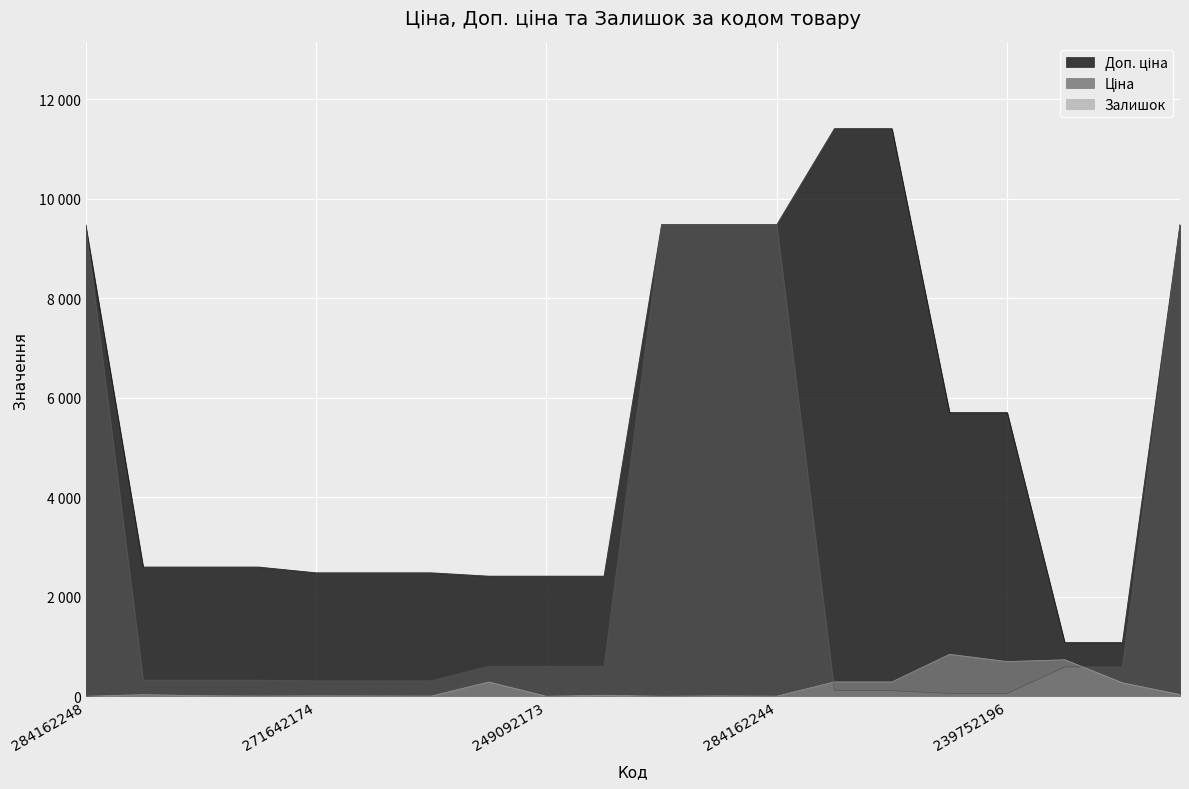

What is the difference between the highest and lowest values at 271652172?

2593.3